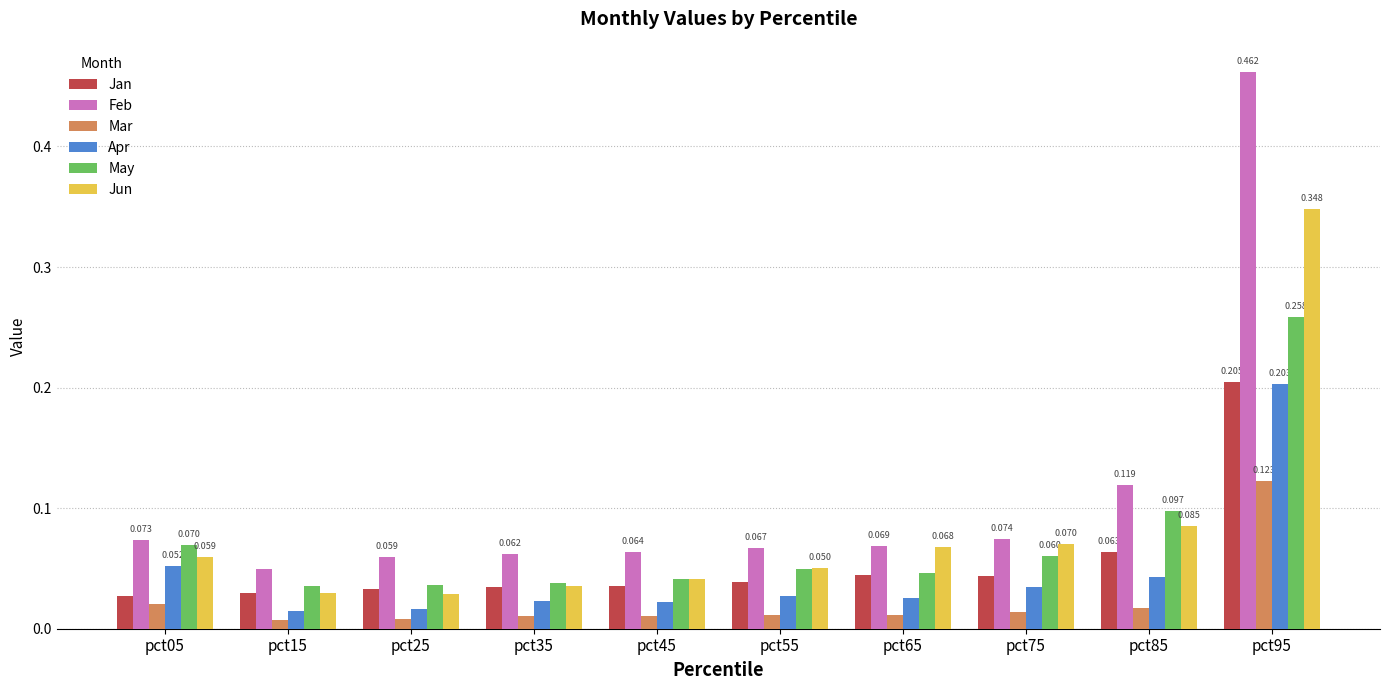

What is the sum of all Jan values?

0.6